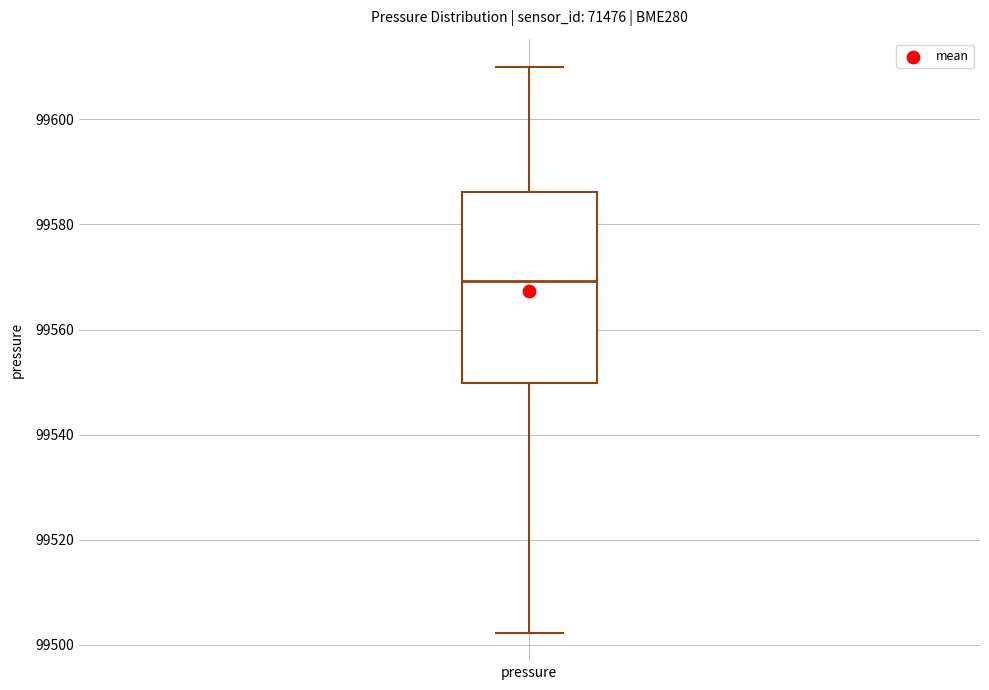

Where is the lower edge of the box for pressure on the y-axis? The values are not printed on the chart, so give them approximately, as read against the axis.

99550